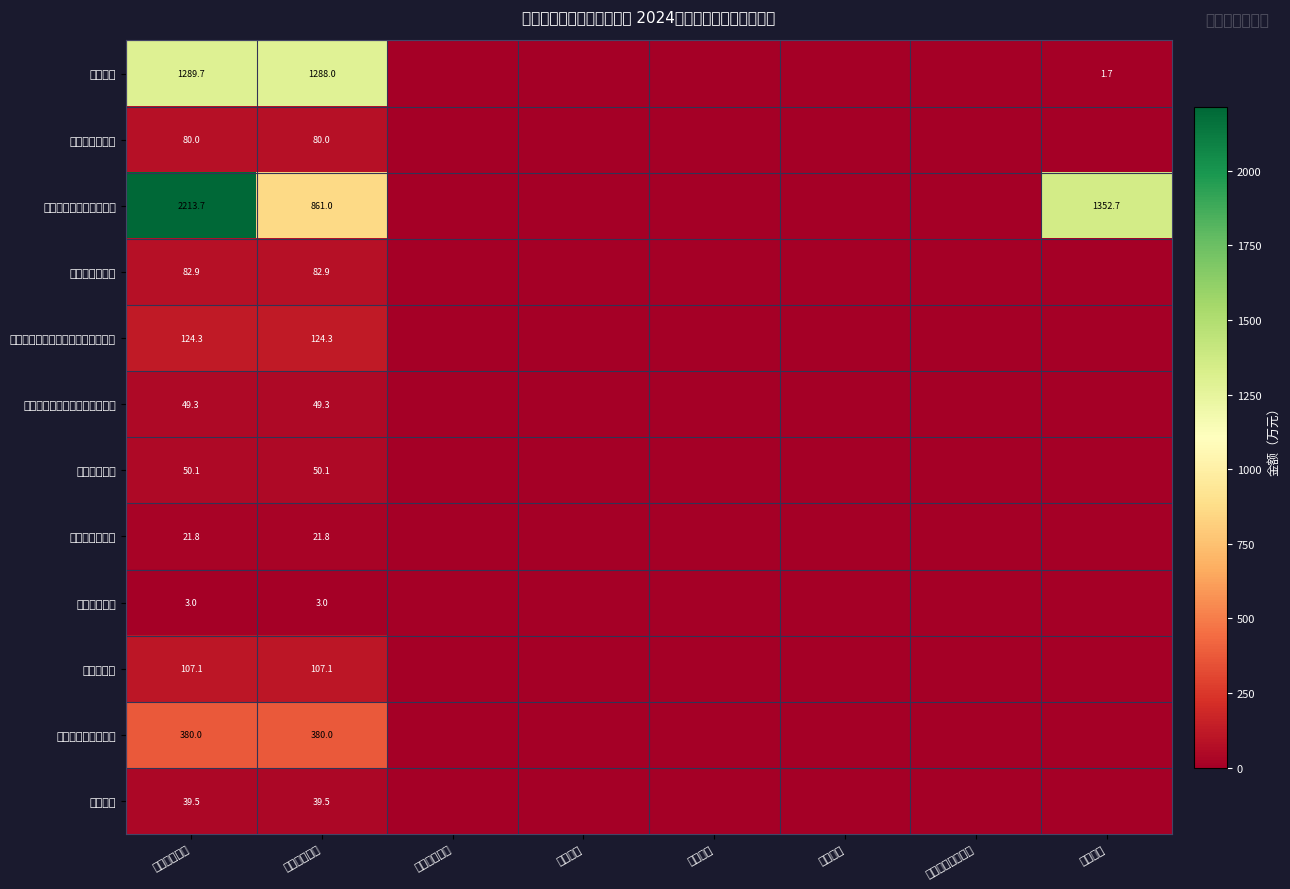

At which category is the sum across all series the highest?

本年收入合计